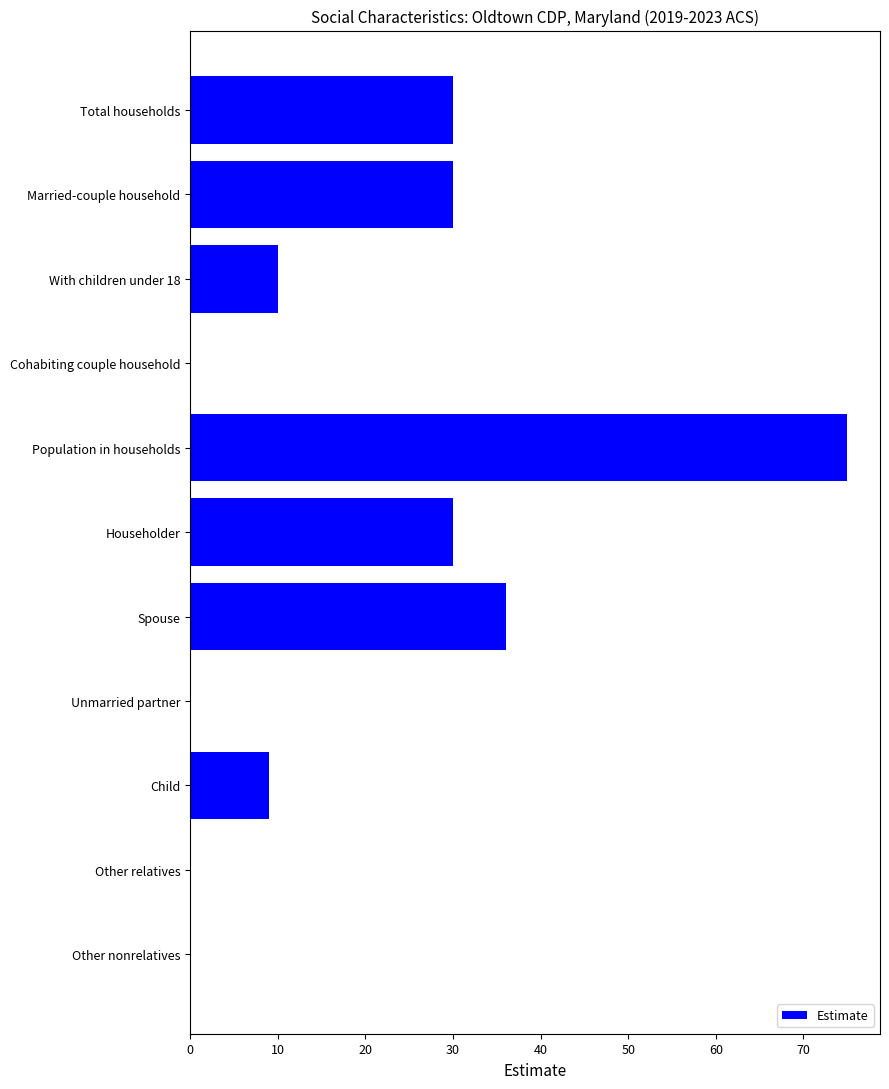

What is the greatest value displayed?

75